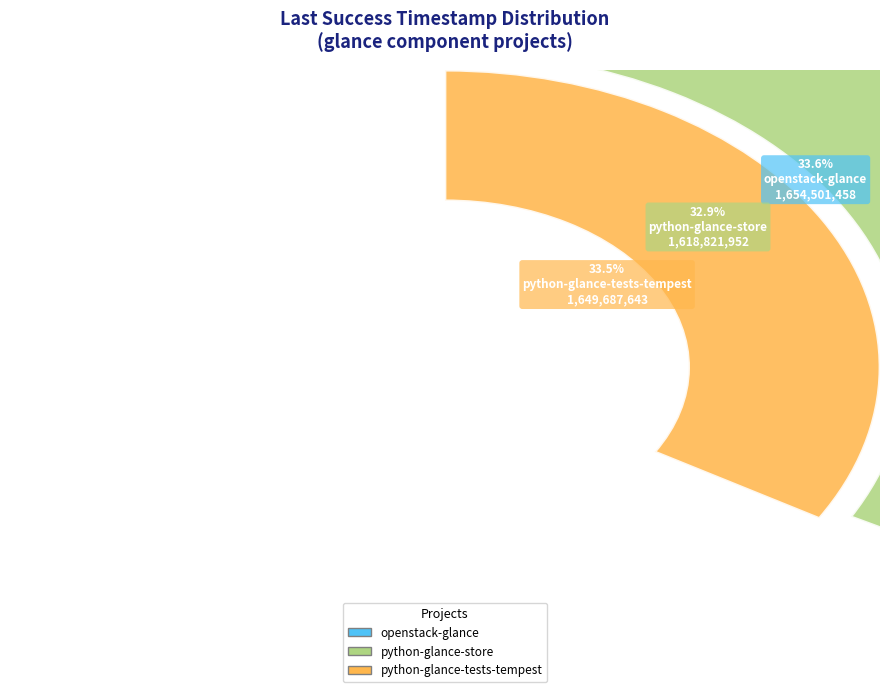

To the nearest percent, what percentage of the pie is openstack-glance?

34%